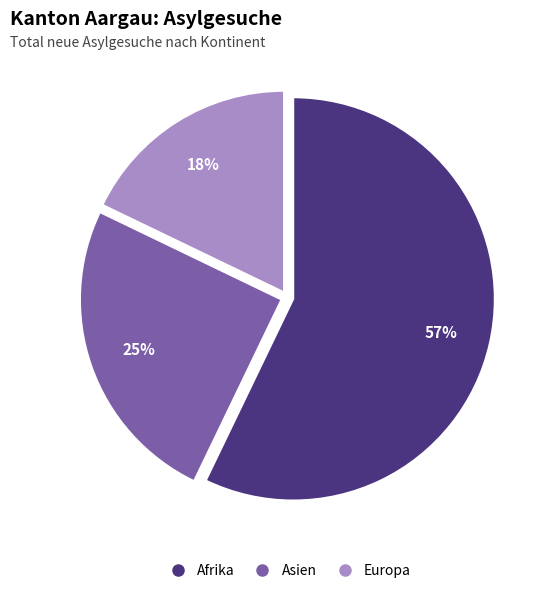

To the nearest percent, what is the difference between the largest and smallest slice percentages?

39%